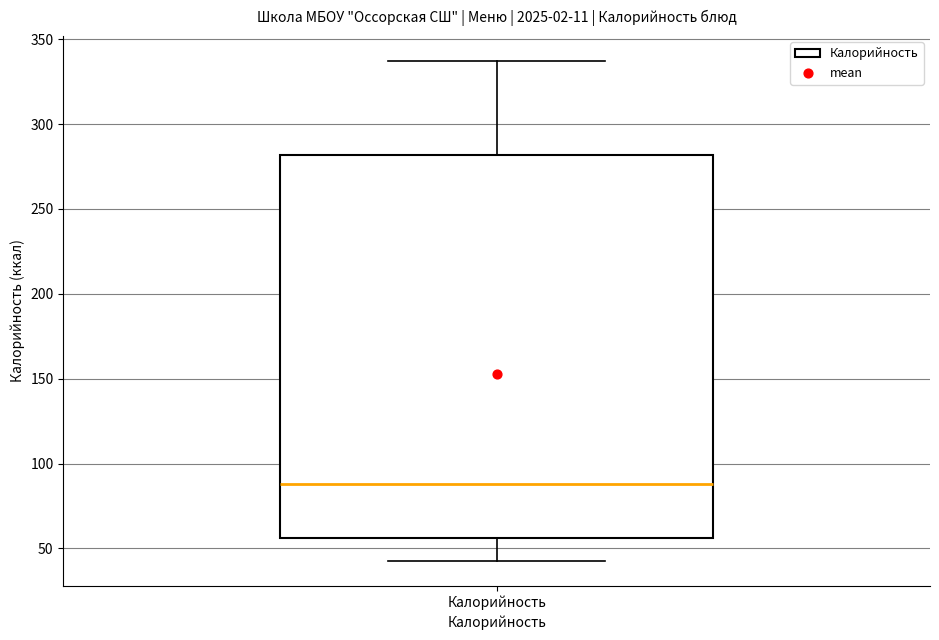

Transcribe this box plot: give where the median line is, the range the box spans, and where the two whiskers end, as read against the y-axis. The values are not printed on the chart, so give them approximately, as read against the axis.

median 90, box 55 to 280, whiskers 45 to 335